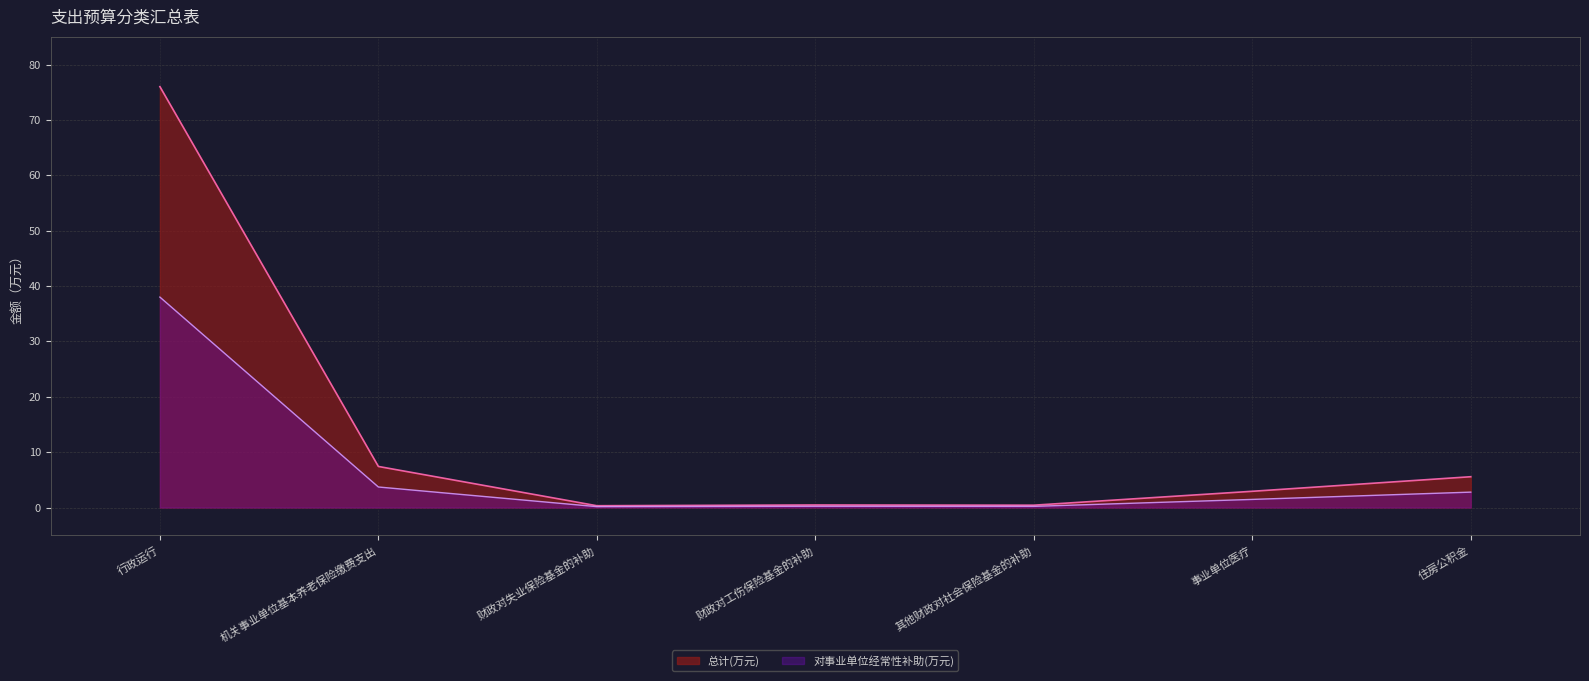

Which has a higher value, 住房公积金 or 其他财政对社会保险基金的补助?

住房公积金